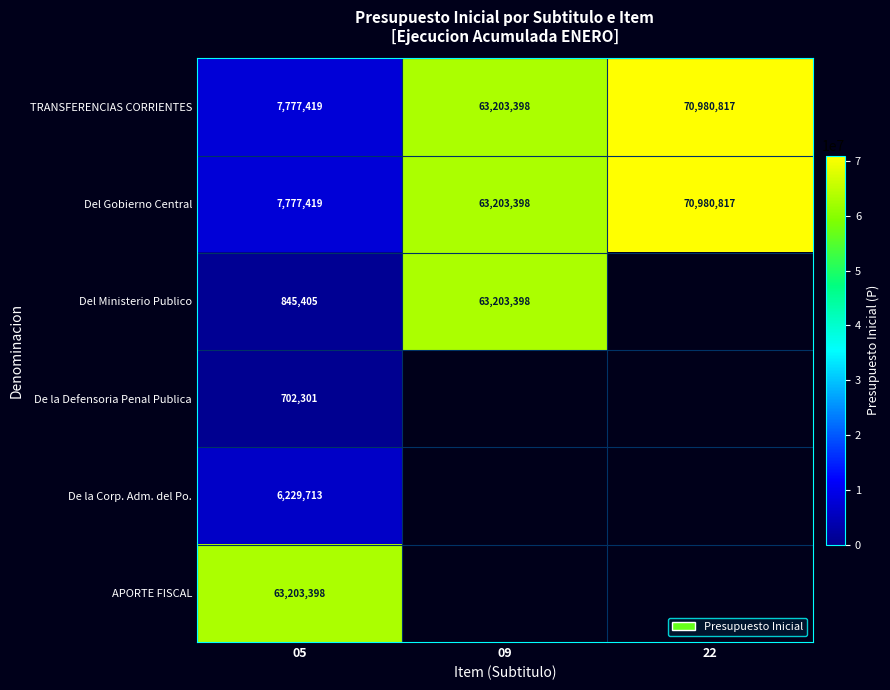

What value does the Del Gobierno Central series have at 05?

7777419